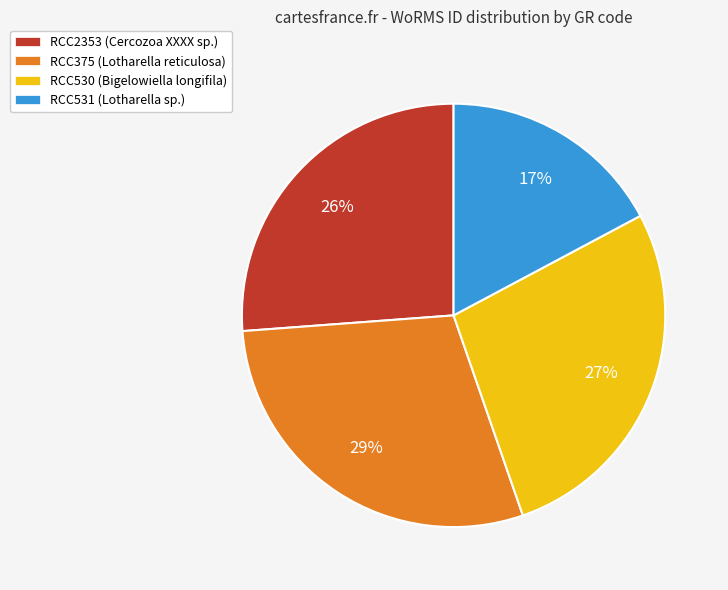

Rank the categories by value from lowest to highest.

RCC531, RCC2353, RCC530, RCC375